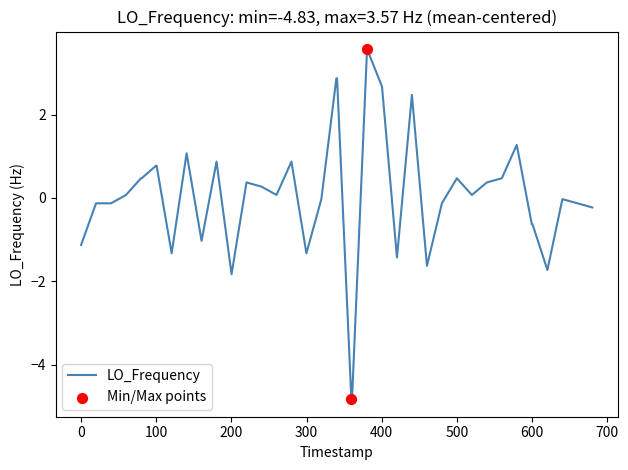

What is the minimum value shown in the chart?

-4.8